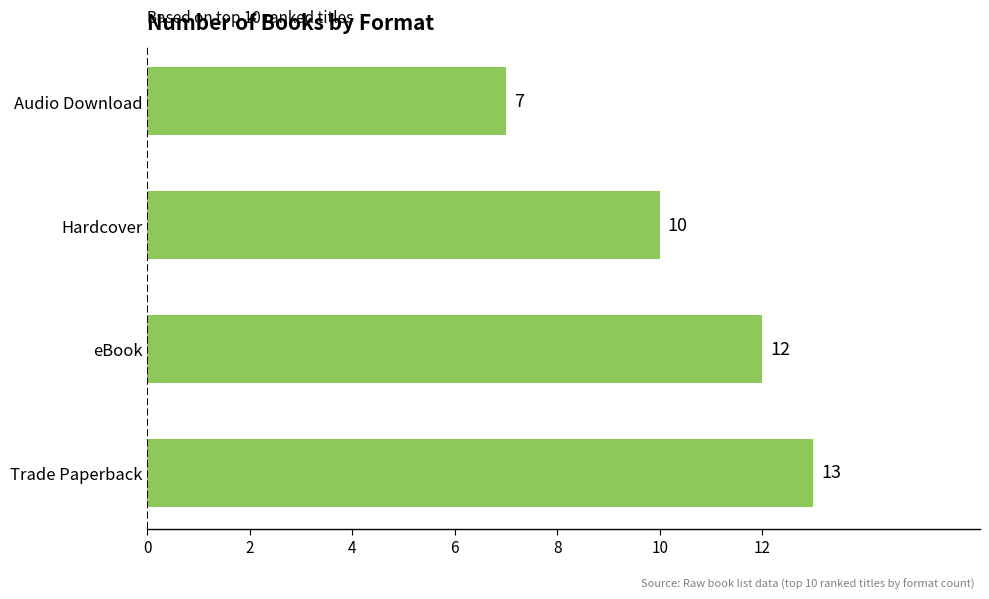

The chart shows a value of 13 at Trade Paperback. True or false?

True